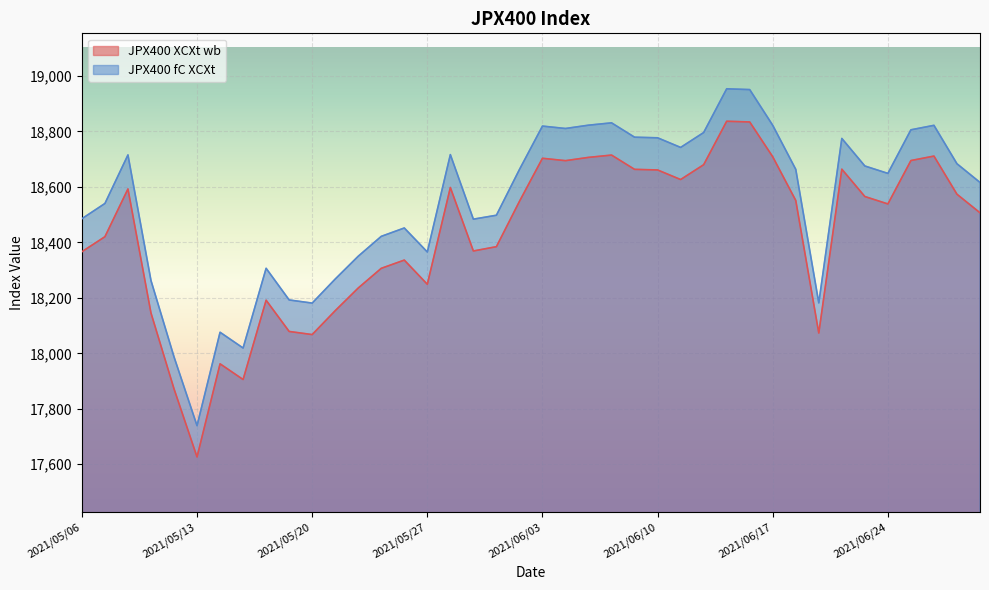

How many interior local peaks does the JPX400 XCXt wb series have?

10